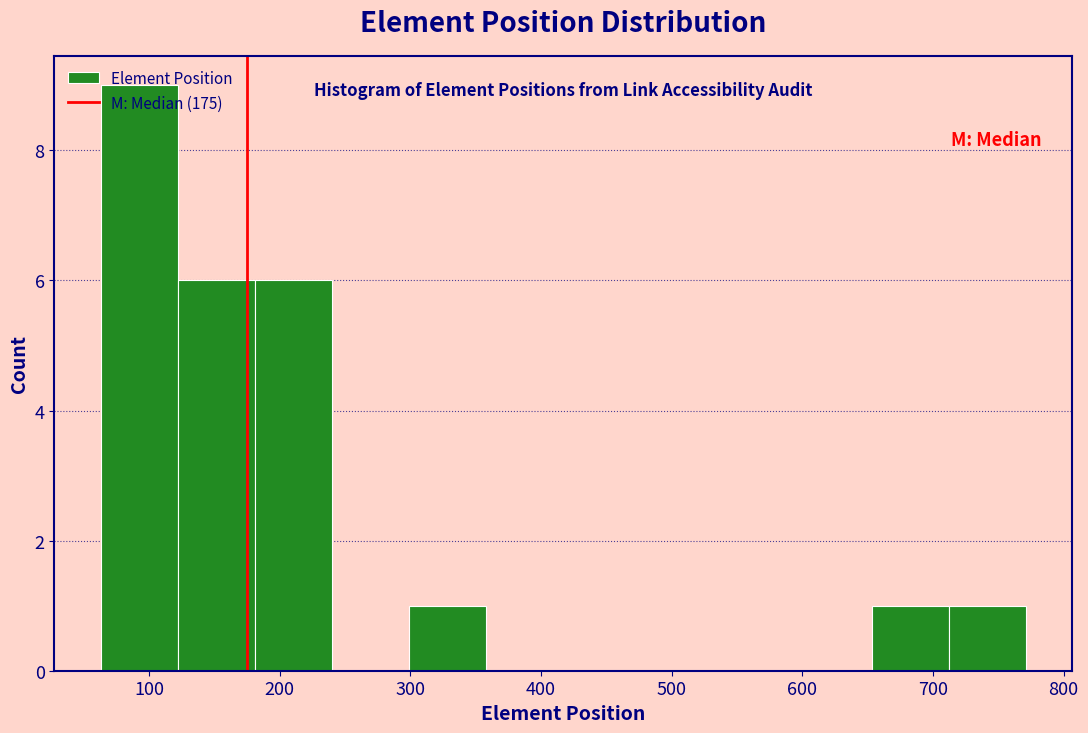

How tall is the bar that spans 181 to 240 on the x-axis? Neither the bar edges nor the heights are printed on the chart, so give them approximately, as read against the axes.

6